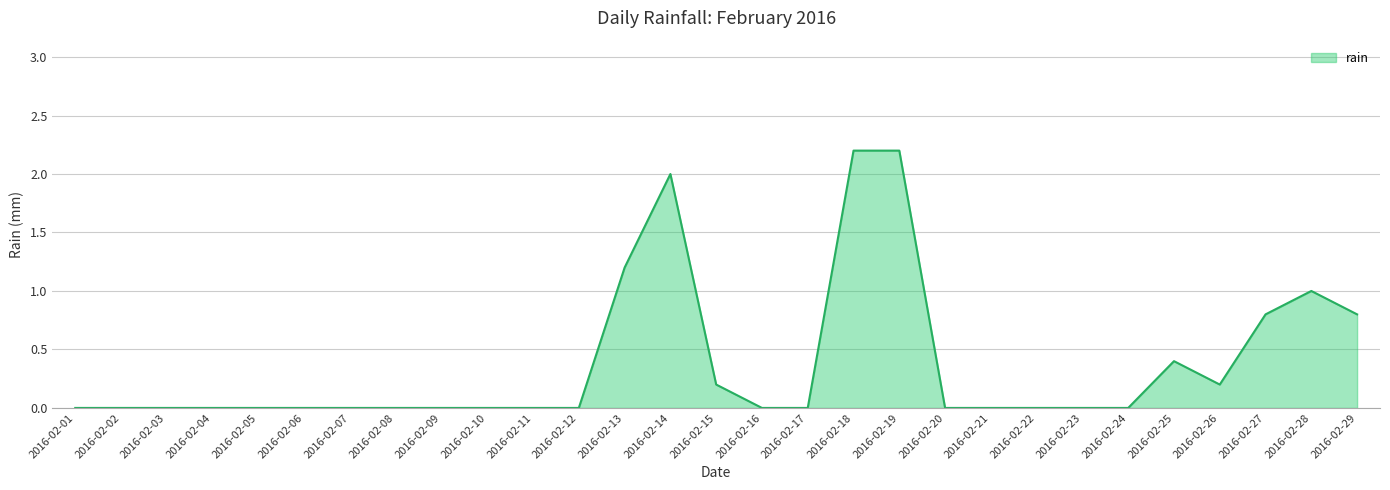

What is the greatest value displayed?

2.2